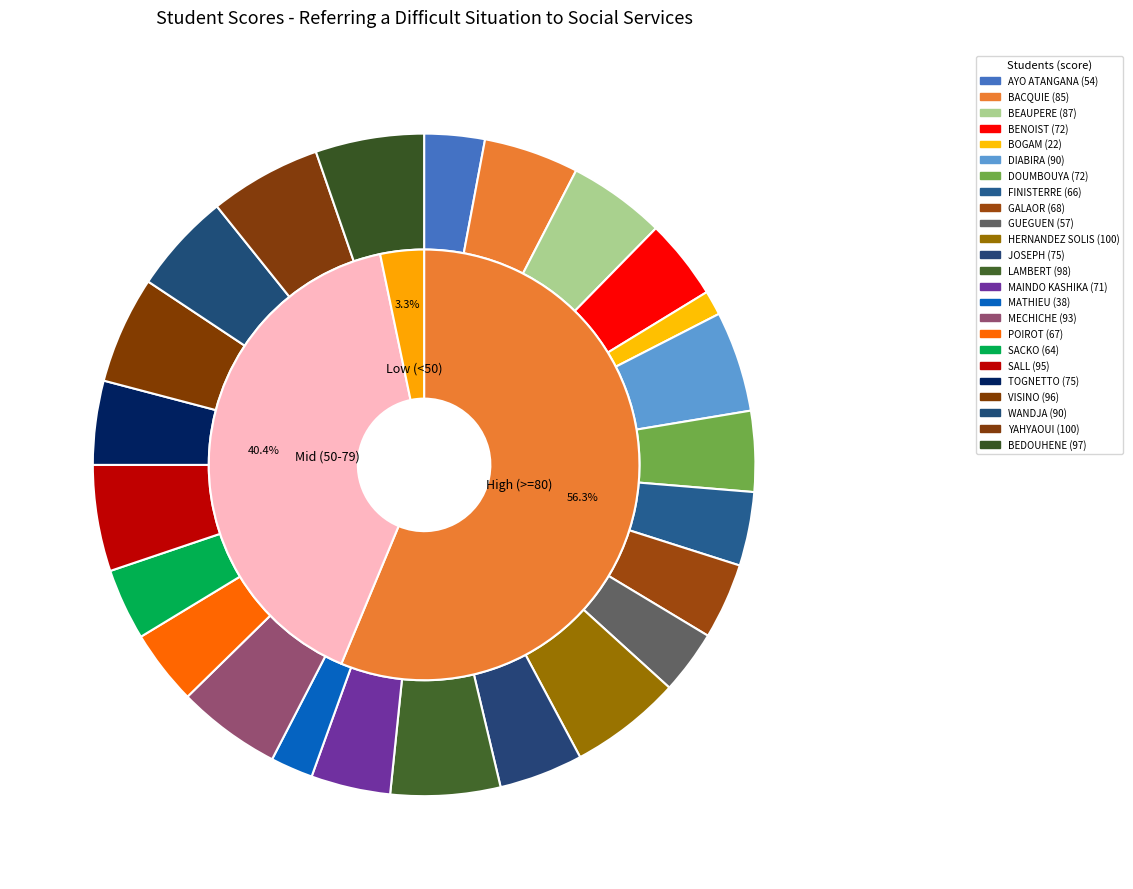

What percentage do DIABIRA and BENOIST together represent?

8.8%